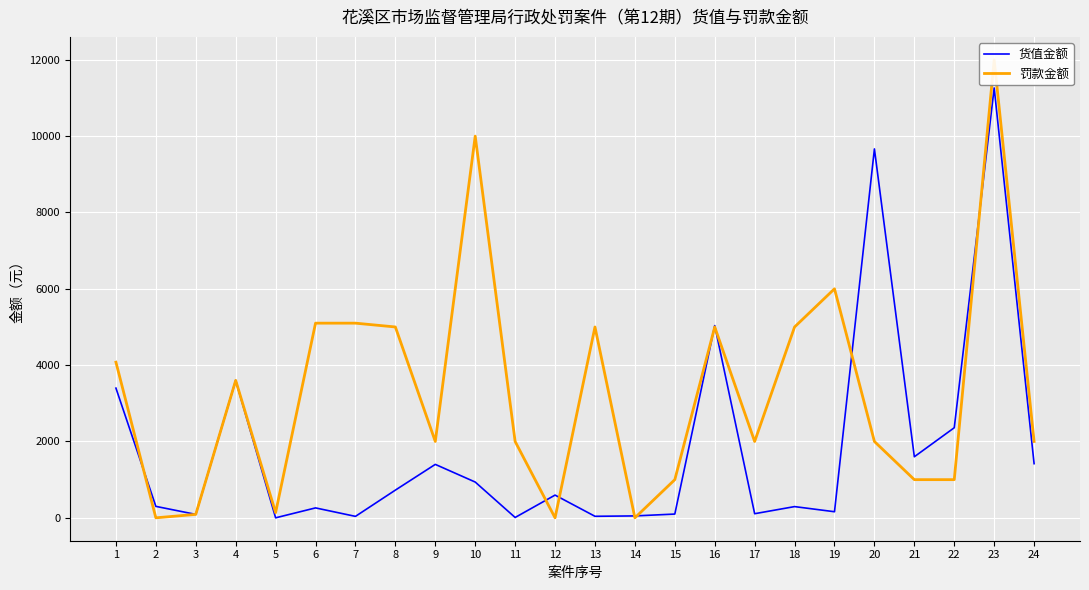

Where does the 罚款金额 series first go above 2000?

1